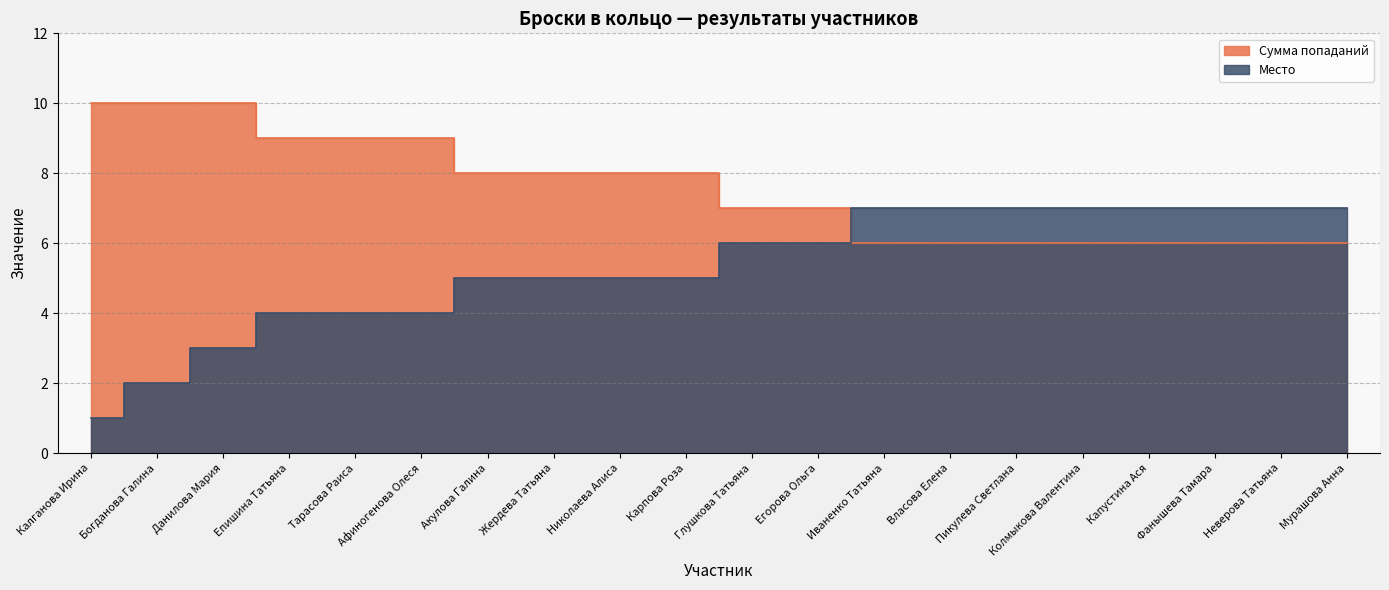

What is the sum of all Сумма попаданий values?

151